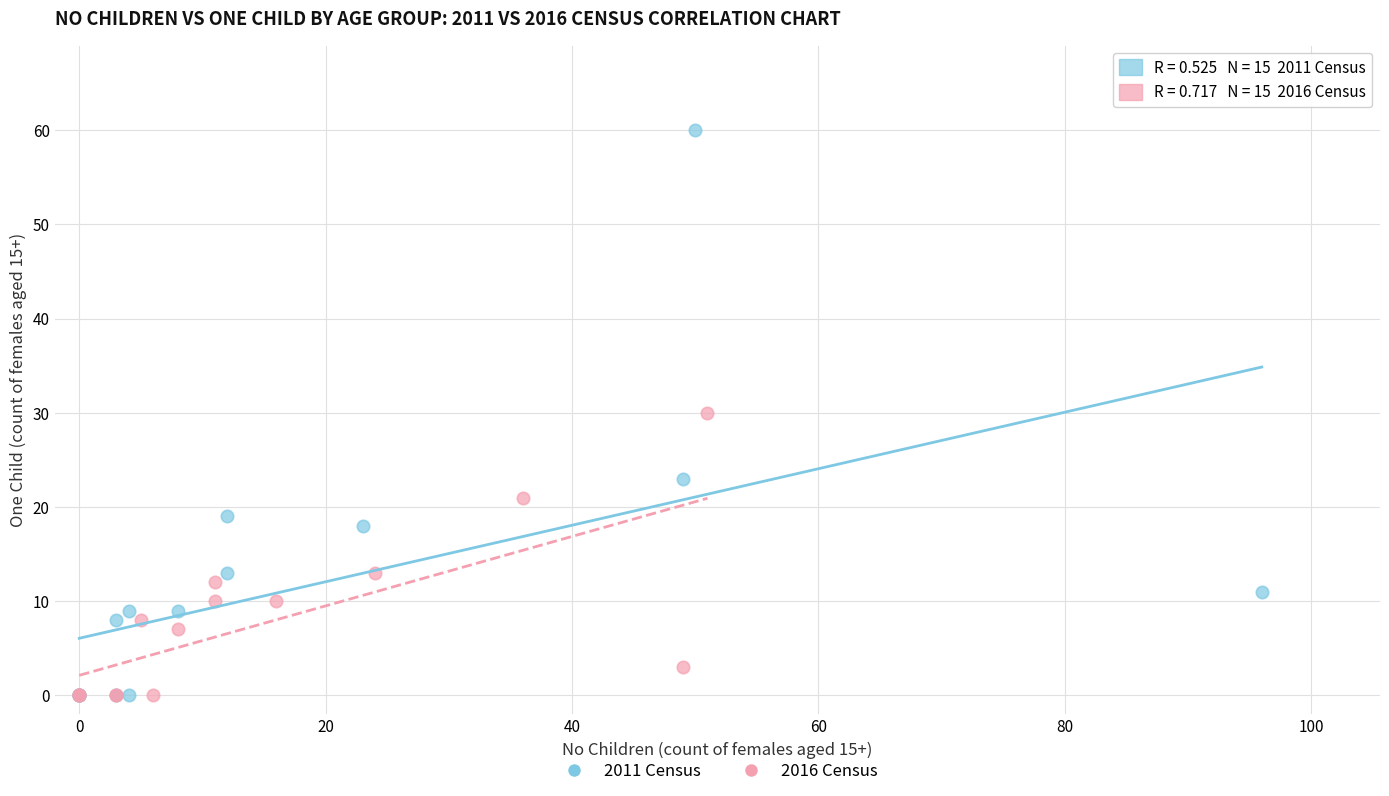

Which series reaches the maximum Y coordinate?

2011 Census